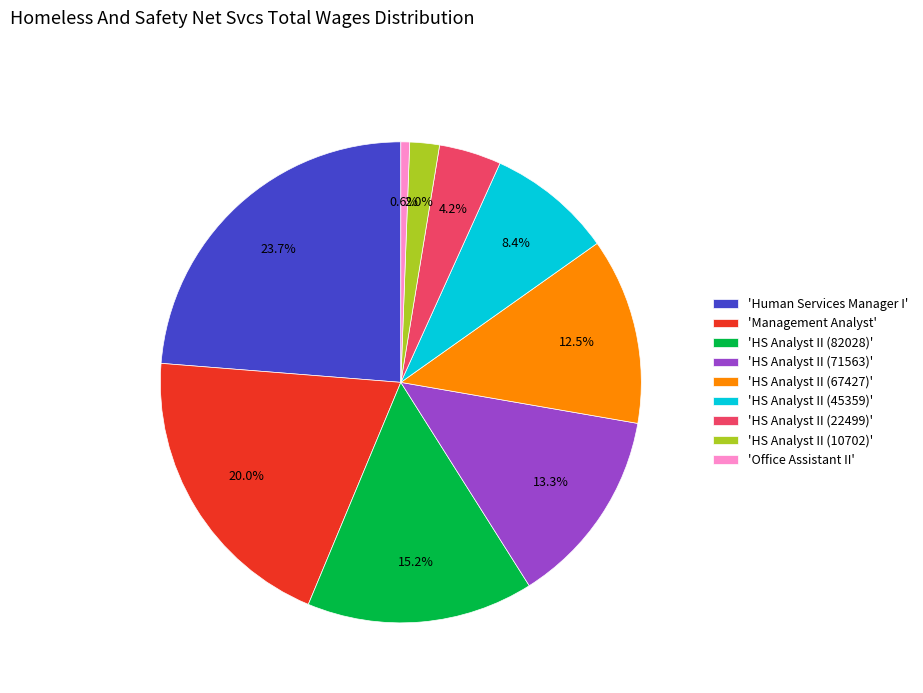

Between 'HS Analyst II (22499)' and 'HS Analyst II (71563)', which is larger?

'HS Analyst II (71563)'